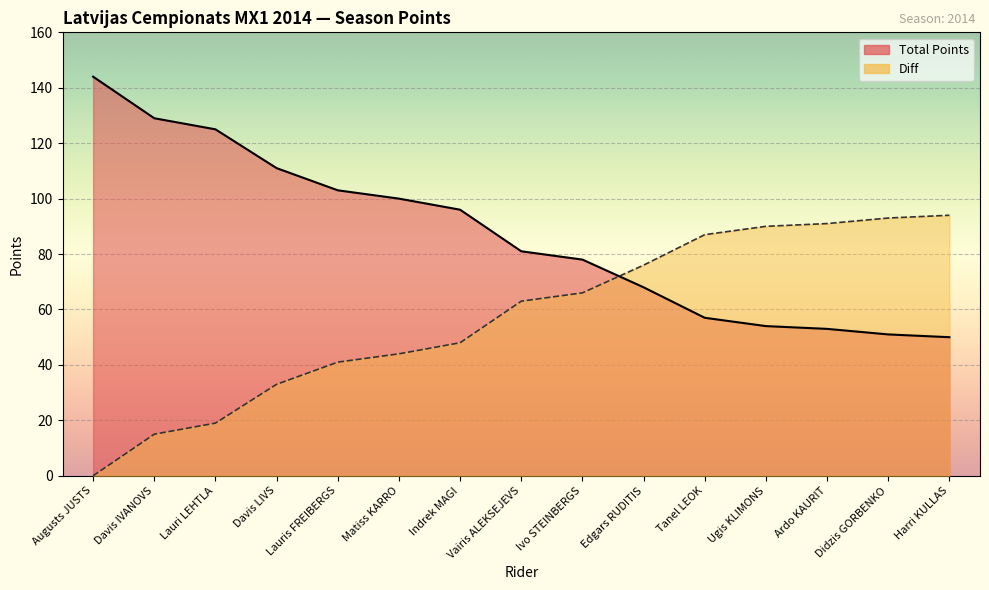

What position from the right is Indrek MAGI?

9